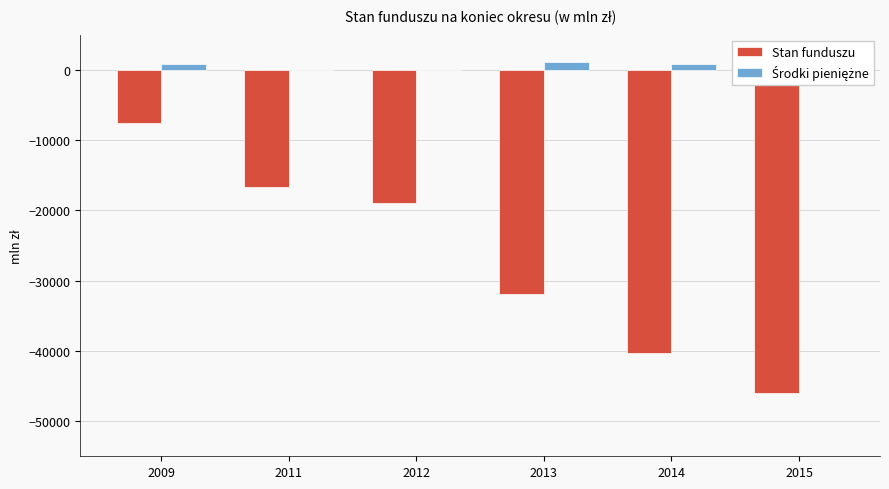

How many bars are there in total?

12